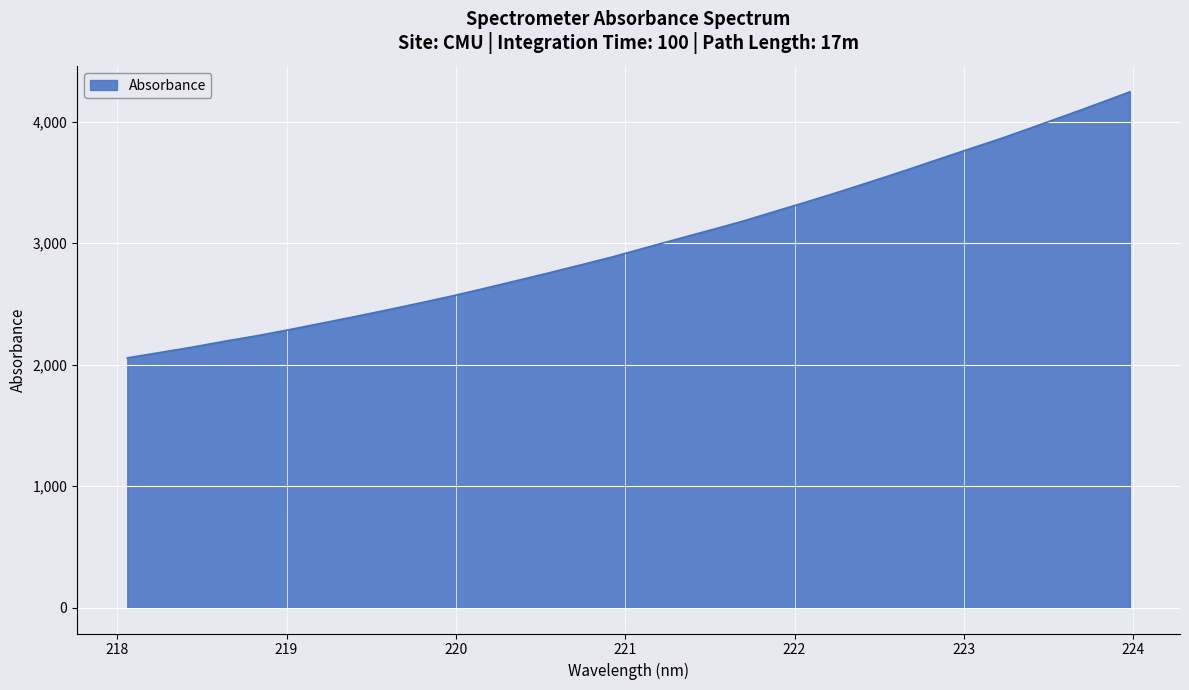

What is the difference between the maximum and minimum values?

2189.1